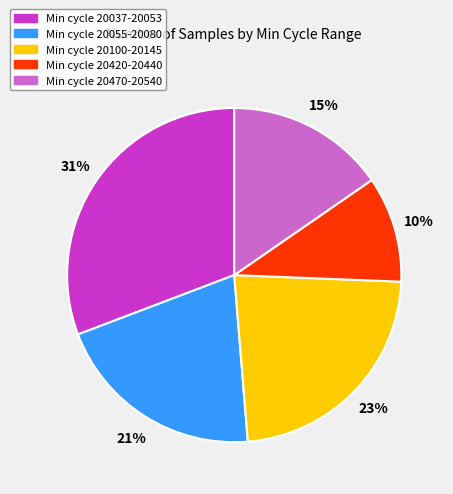

The Min cycle 20037-20053 slice represents 22% of the pie. True or false?

False